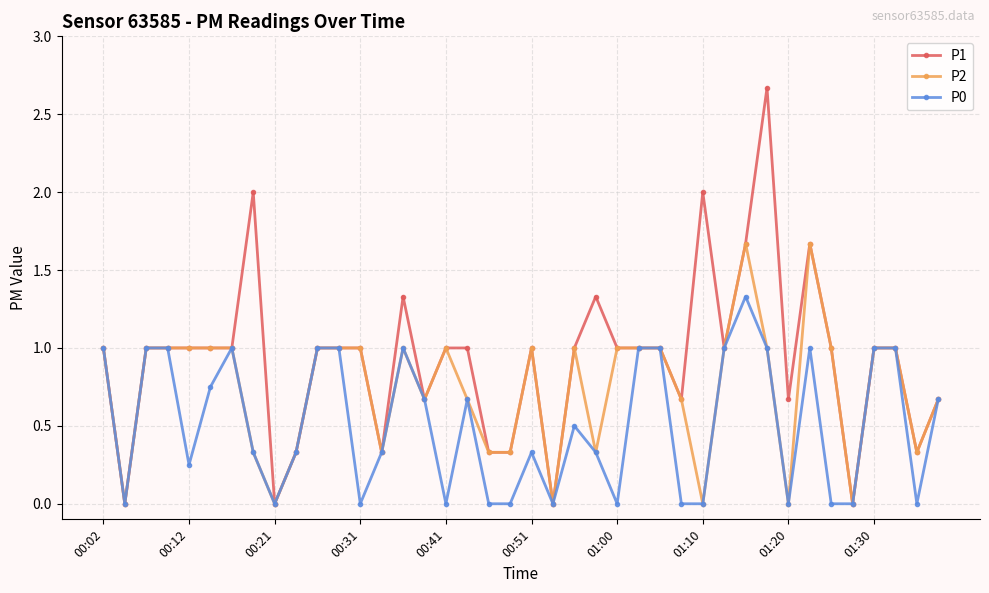

What is the highest value of the P0 series?

1.3